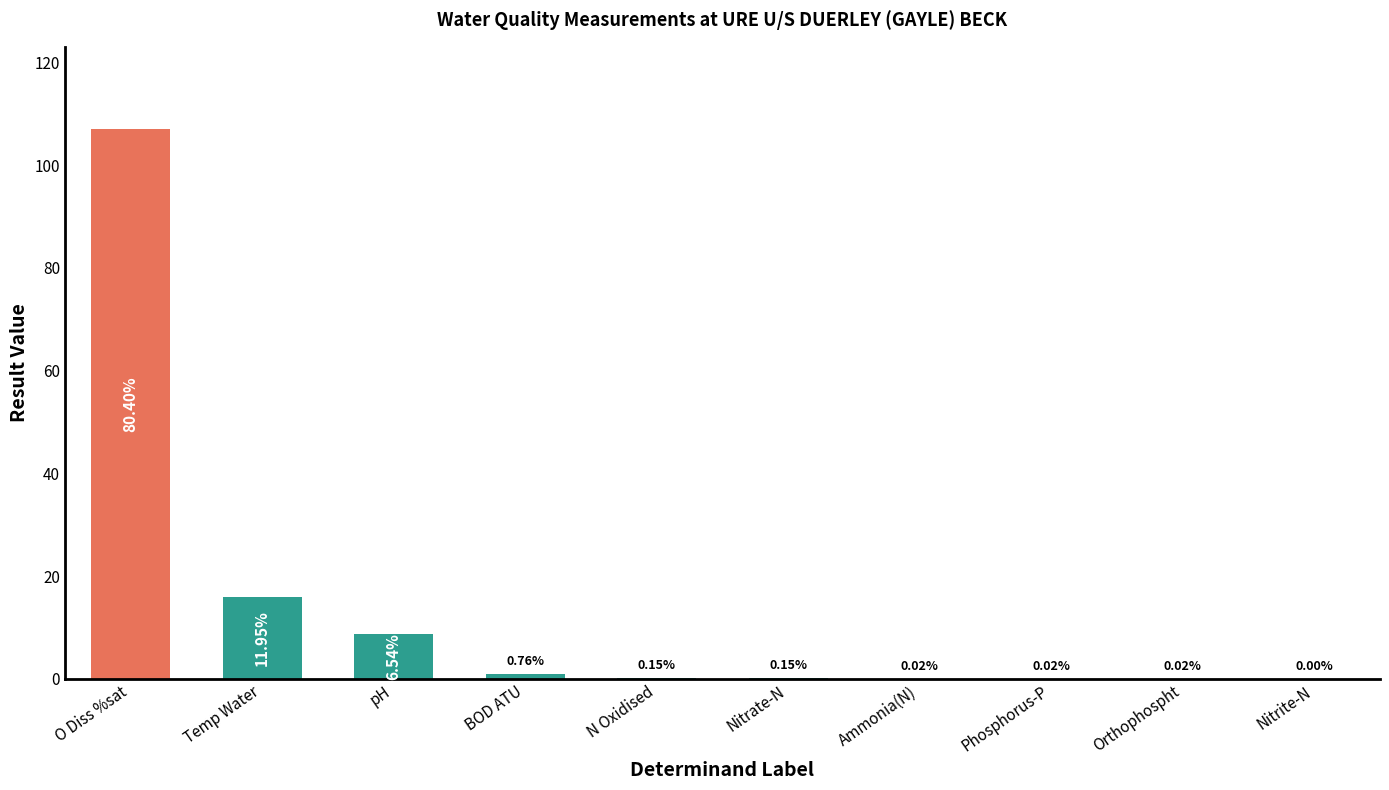

What is the sum of the values at N Oxidised and Temp Water?

16.1